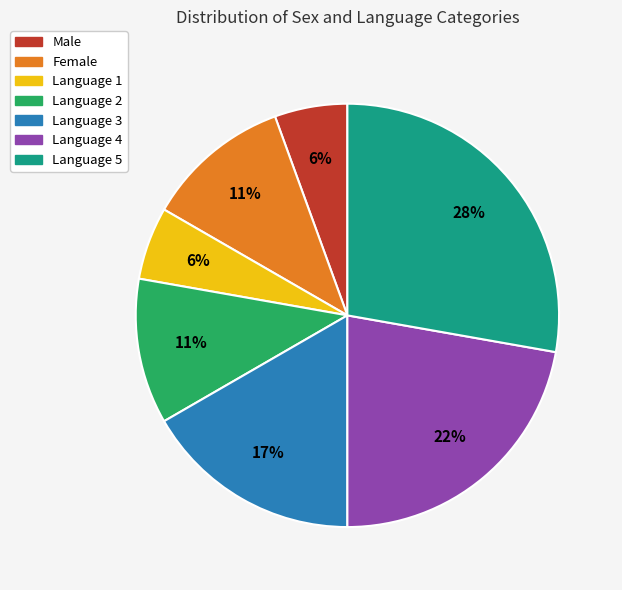

Count the number of slices in the pie.

7